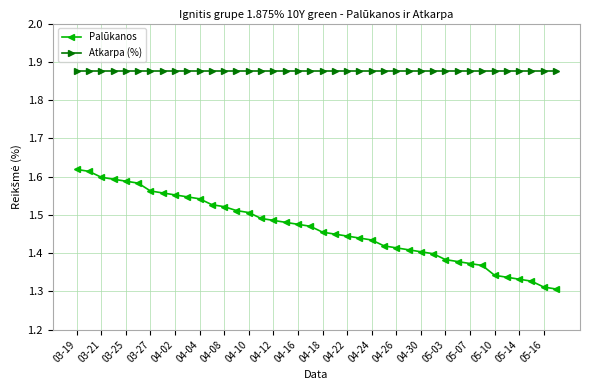

Which series has the largest range (max minus min)?

Palūkanos